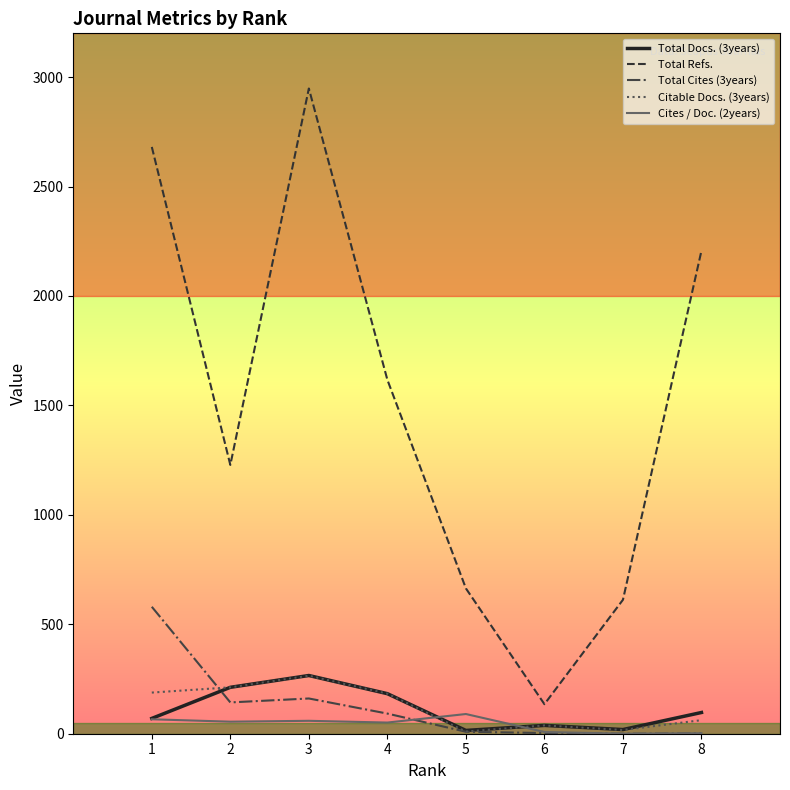

What is the spread (max minus min) of values at 2?

1173